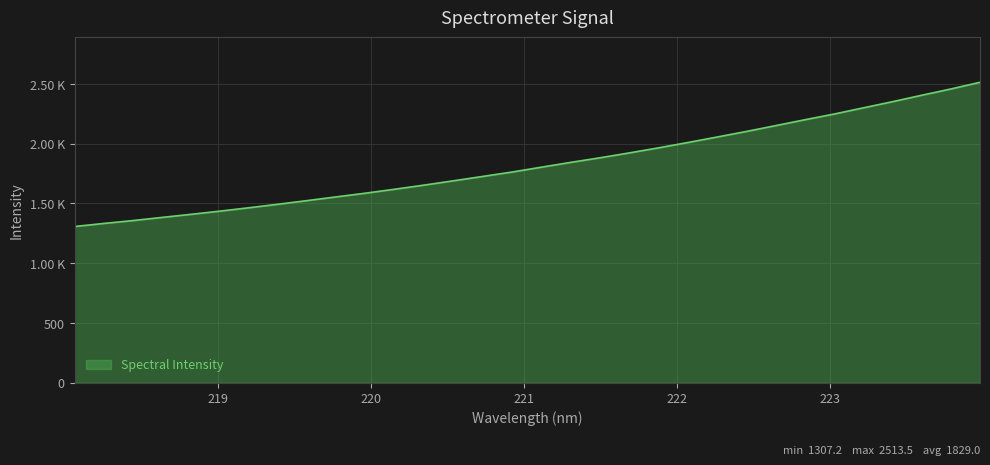

Is this an area chart (filled region under the line)?

Yes